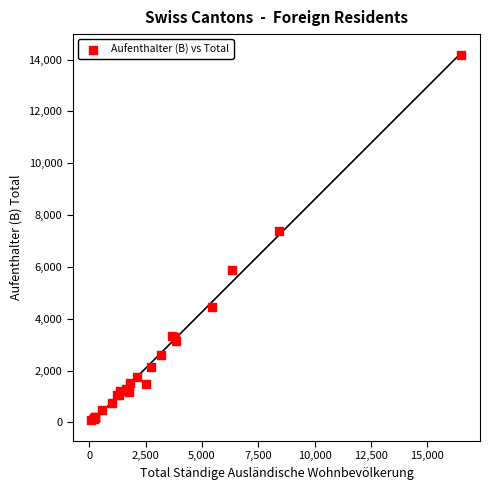

What Y value in the scatter plot is closest to 7128?

7397